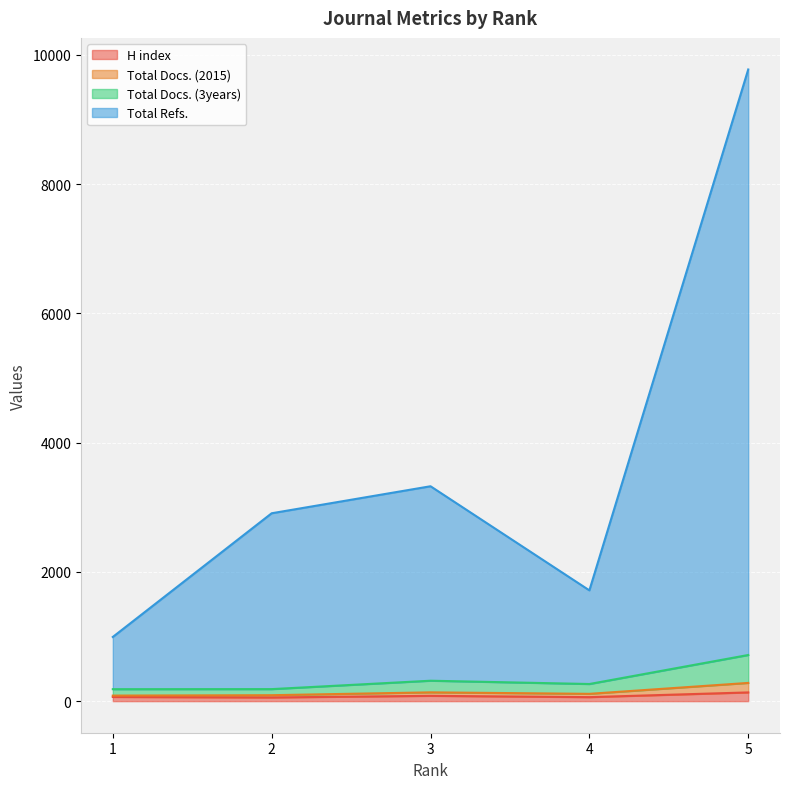

How many lines are shown in the chart?

4